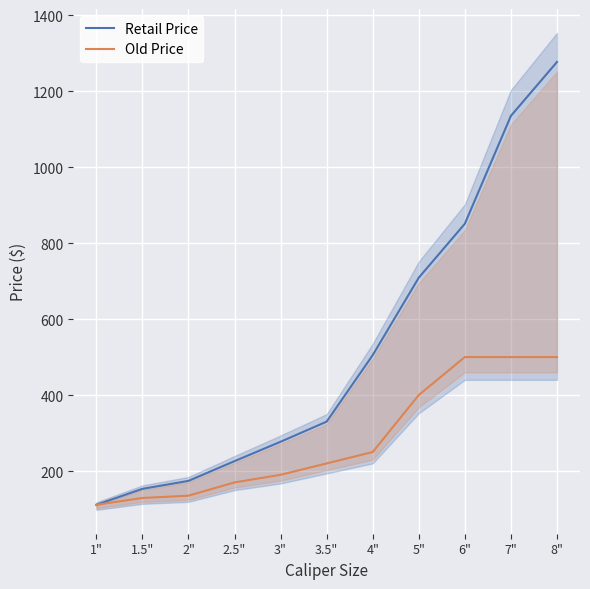

How many lines are shown in the chart?

2